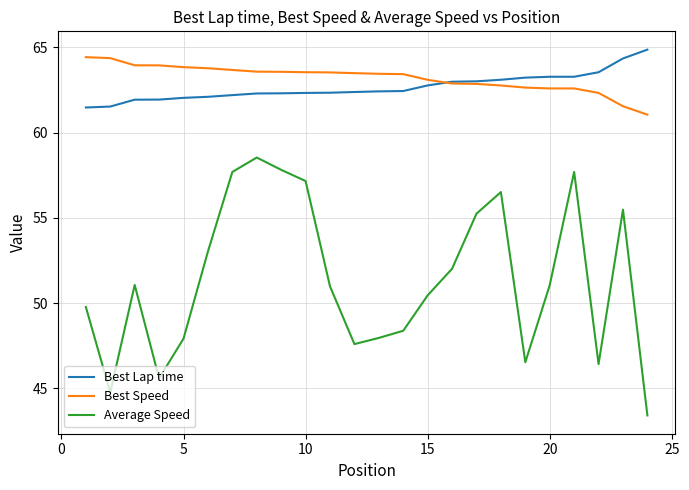

Which series has the largest range (max minus min)?

Average Speed